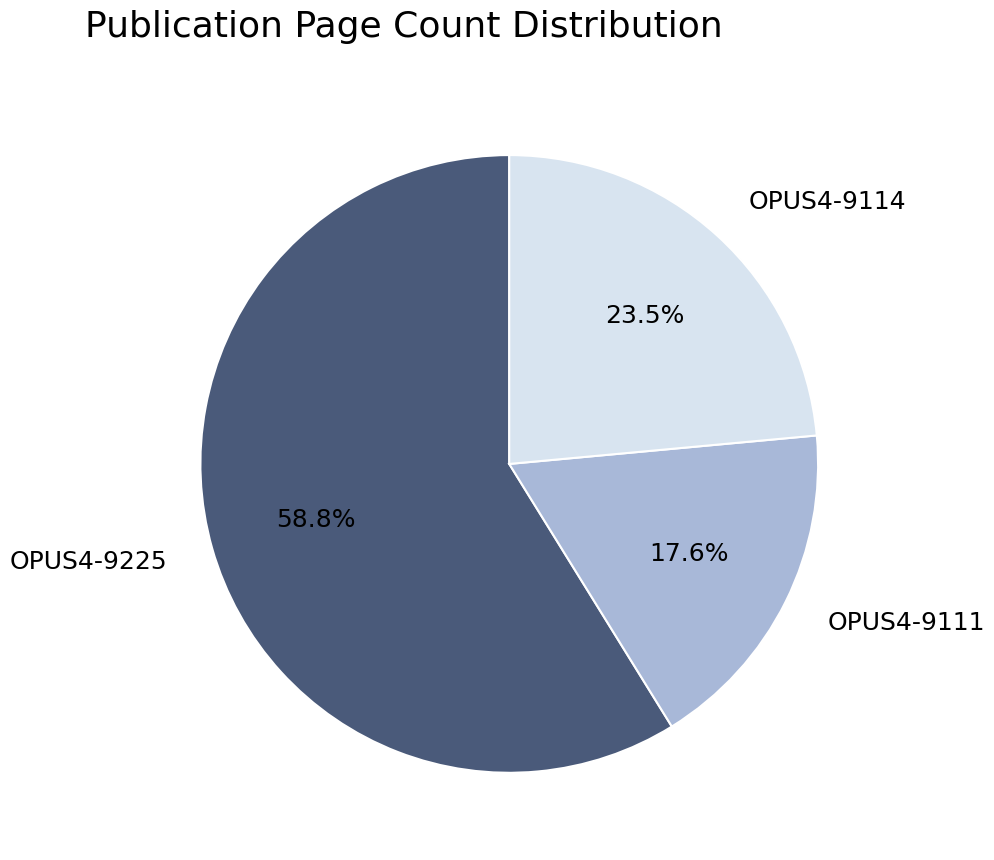

Which slice represents more than half of the pie?

OPUS4-9225